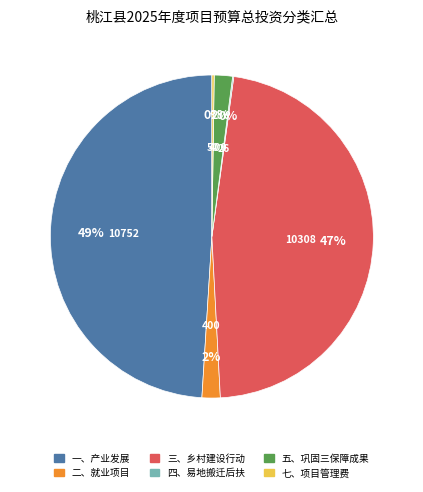

Is 一、产业发展 the majority of the pie?

No